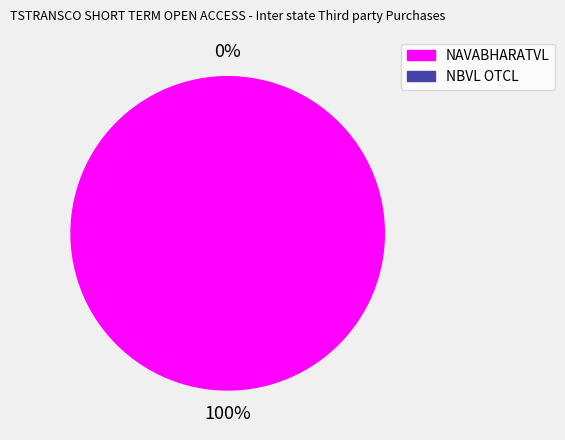

Do NAVABHARATVL and NBVL OTCL together represent more than half of the pie?

Yes